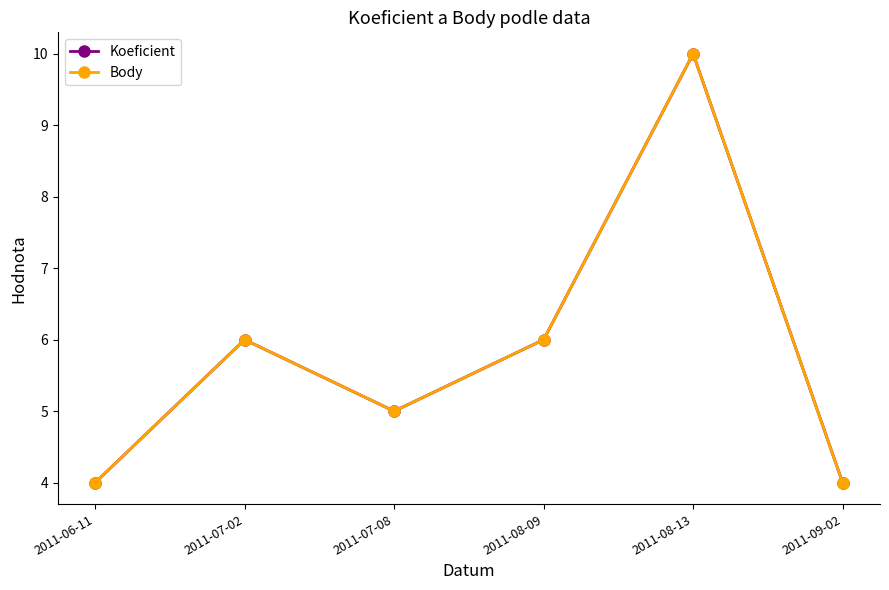

Is the value of Koeficient at 2011-07-08 greater than the value of Body at 2011-09-02?

Yes